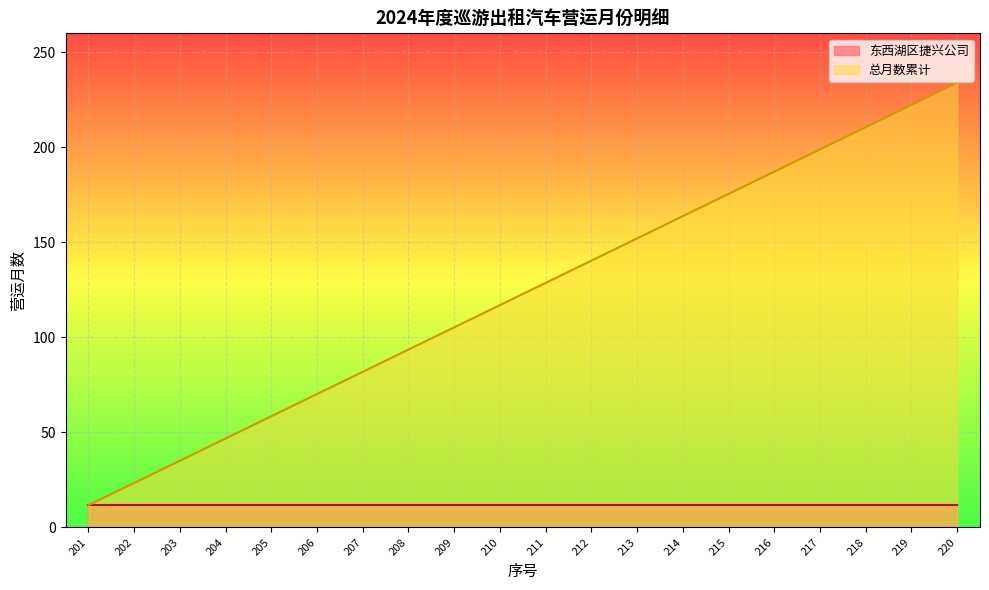

Reading right to left, list all the values displayed in this chart.

220=234.0	219=222.3	218=210.6	217=198.9	216=187.2	215=175.5	214=163.8	213=152.1	212=140.4	211=128.7	210=117.0	209=105.3	208=93.6	207=81.9	206=70.2	205=58.5	204=46.8	203=35.1	202=23.4	201=11.7